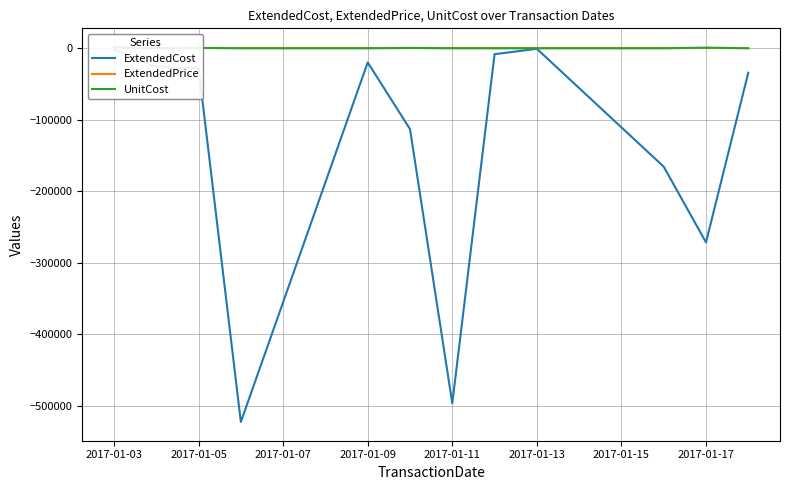

At which label is ExtendedCost closest to -261675?

2017-01-17